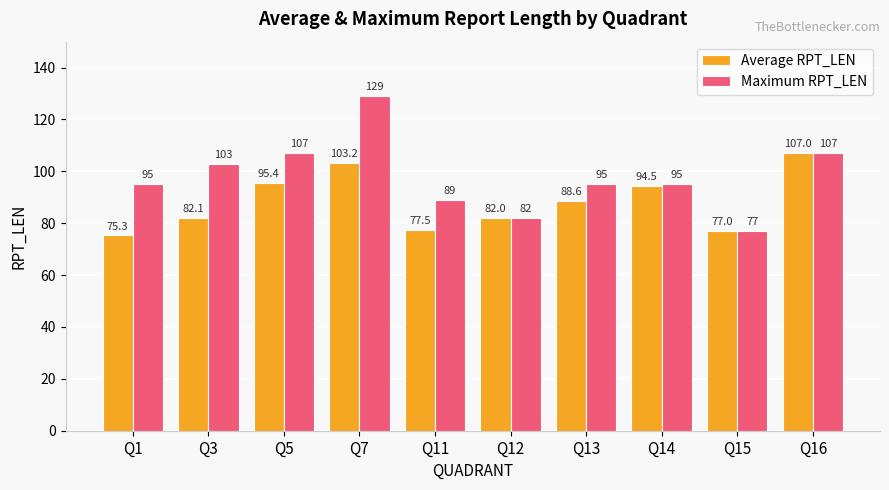

List the labels in order of Average RPT_LEN value, smallest first.

Q1, Q15, Q11, Q12, Q3, Q13, Q14, Q5, Q7, Q16